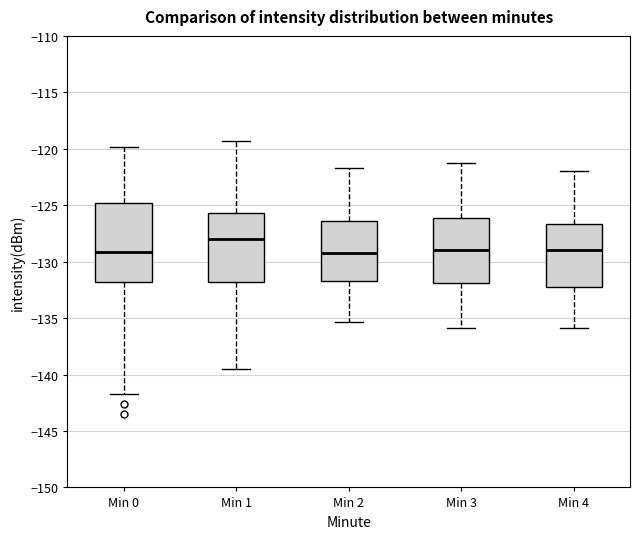

Where is the upper edge of the box for Min 4 on the y-axis? The values are not printed on the chart, so give them approximately, as read against the axis.

-126.5